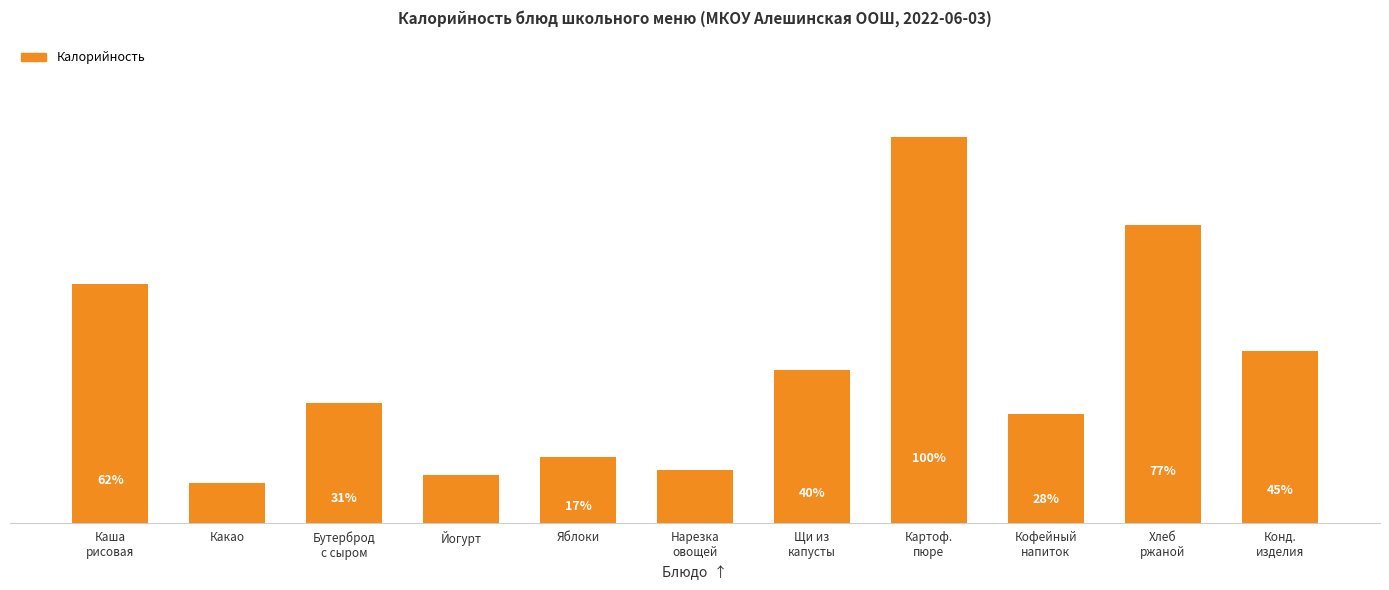

Does the chart contain any negative values?

No